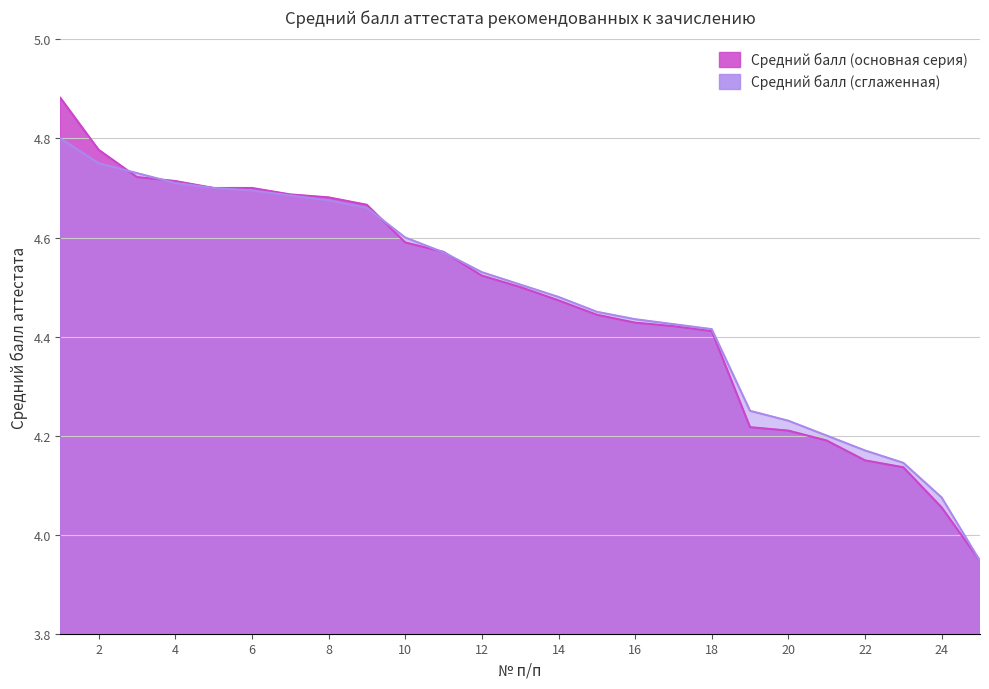

What is the total value across all series at 22?

8.3